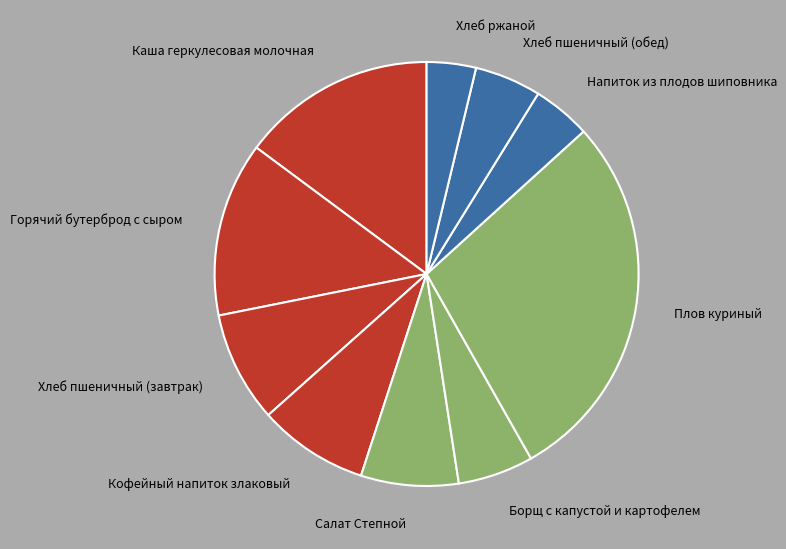

Does Плов куриный represent more than half of the total?

No